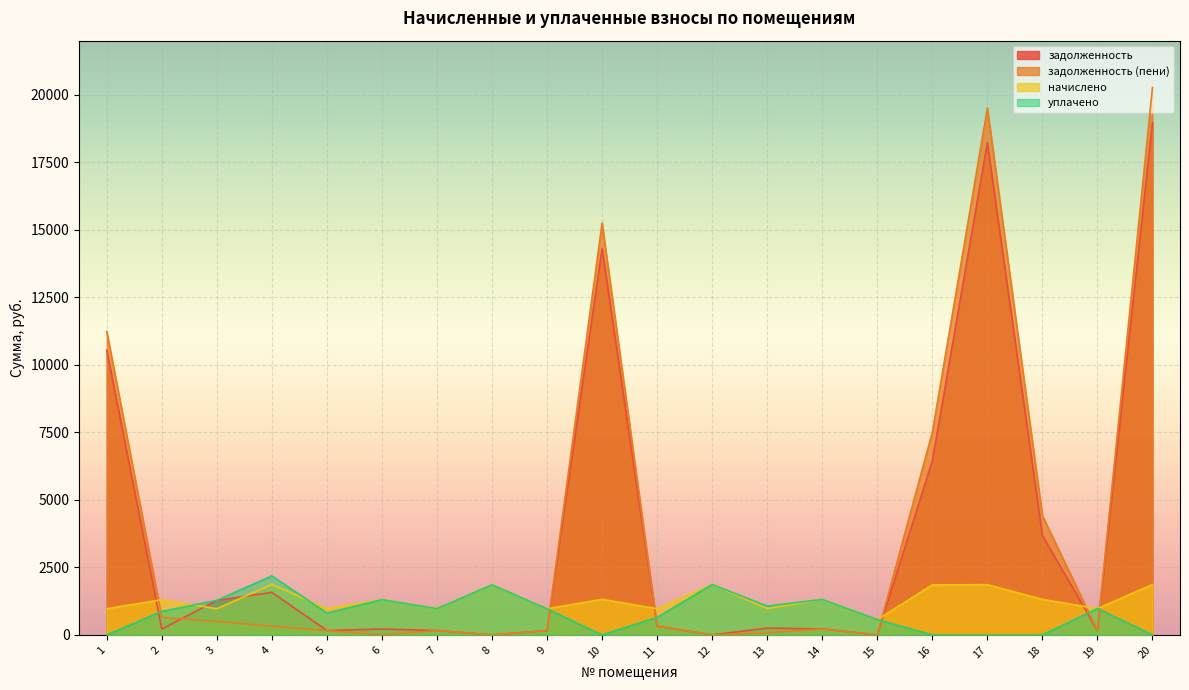

What are all the series names shown in the legend?

задолженность, задолженность (пени), начислено, уплачено